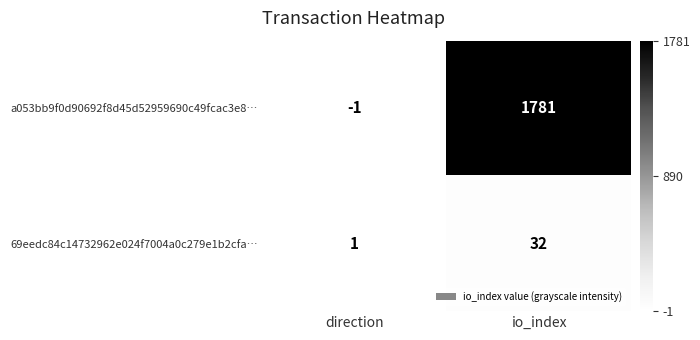

What is the difference between the 69eedc84c14732962e024f7004a0c279e1b2cfa… values at io_index and direction?

31